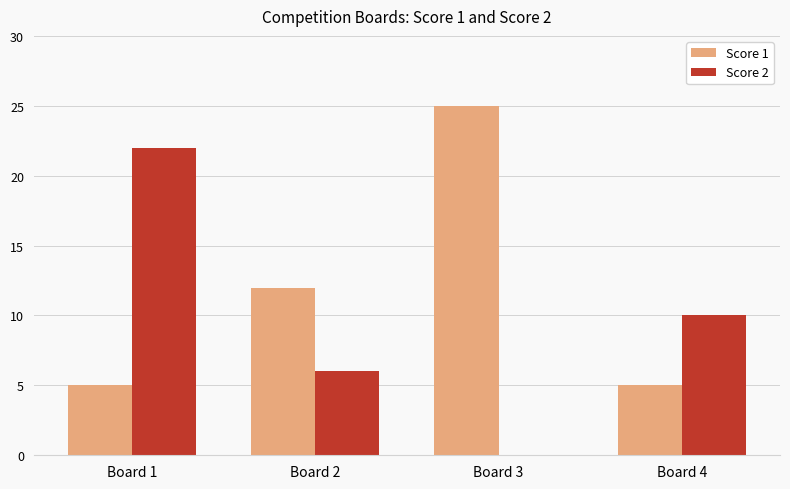

How many data points does each series have?

4